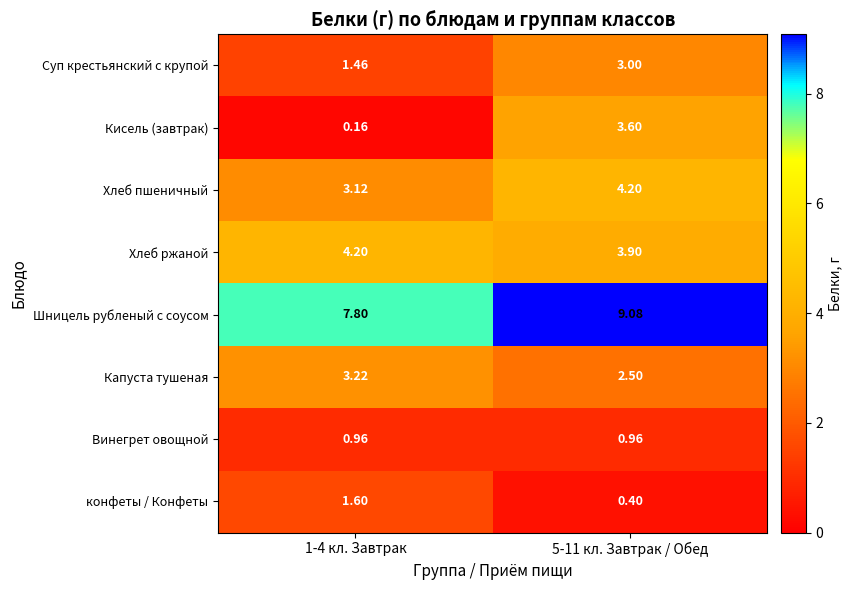

What is the spread (max minus min) of values at 1-4 кл. Завтрак?

7.6